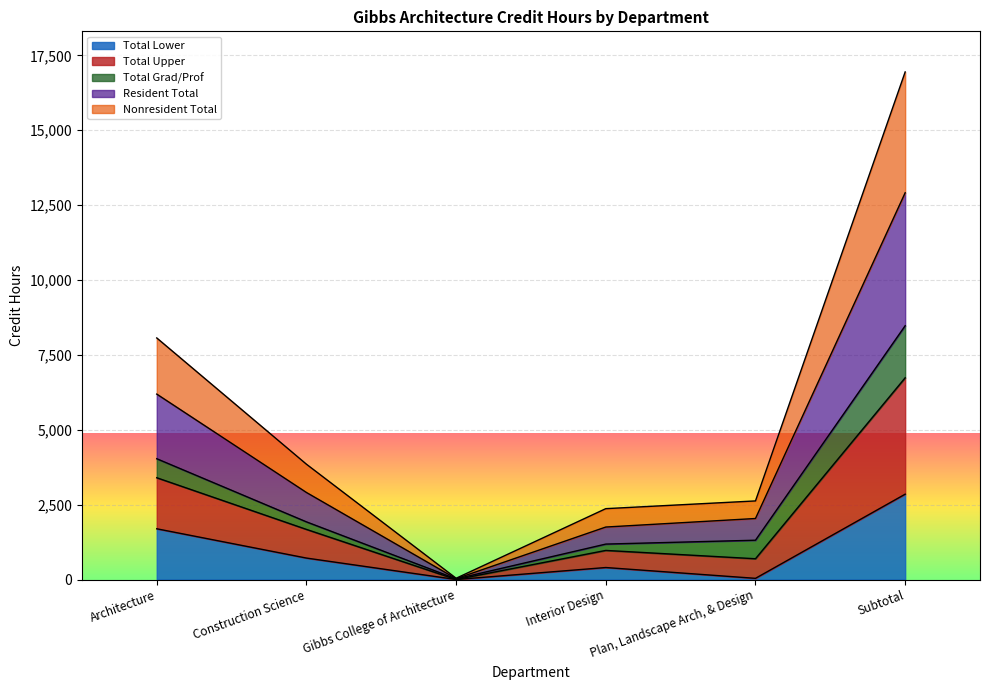

At which label is Total Lower closest to 1424?

Architecture